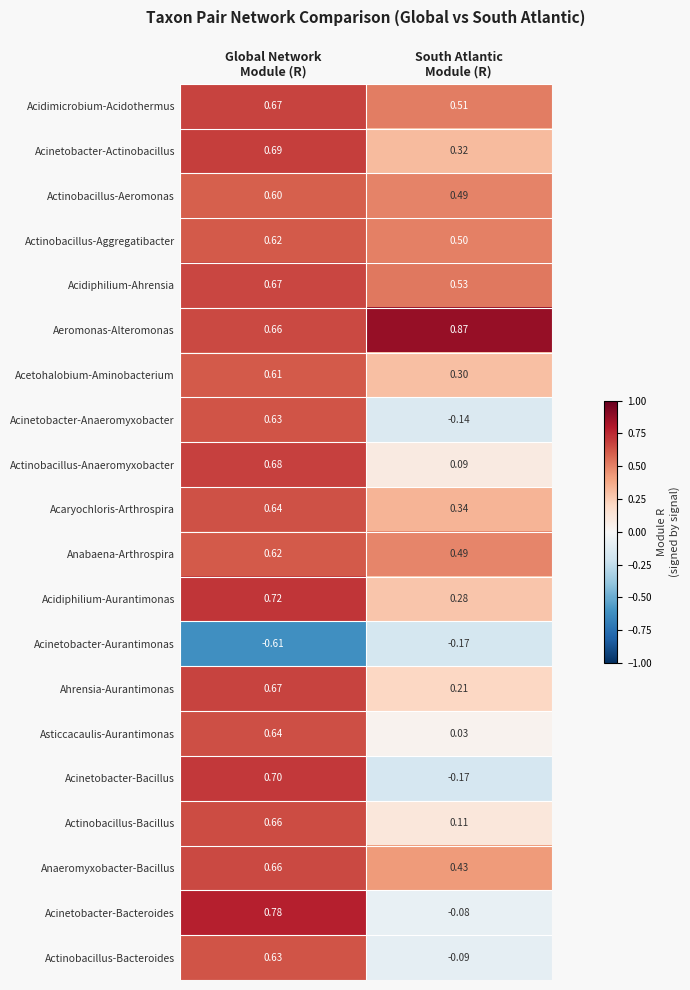

At which category does the chart reach its peak across all series?

South Atlantic
Module (R)